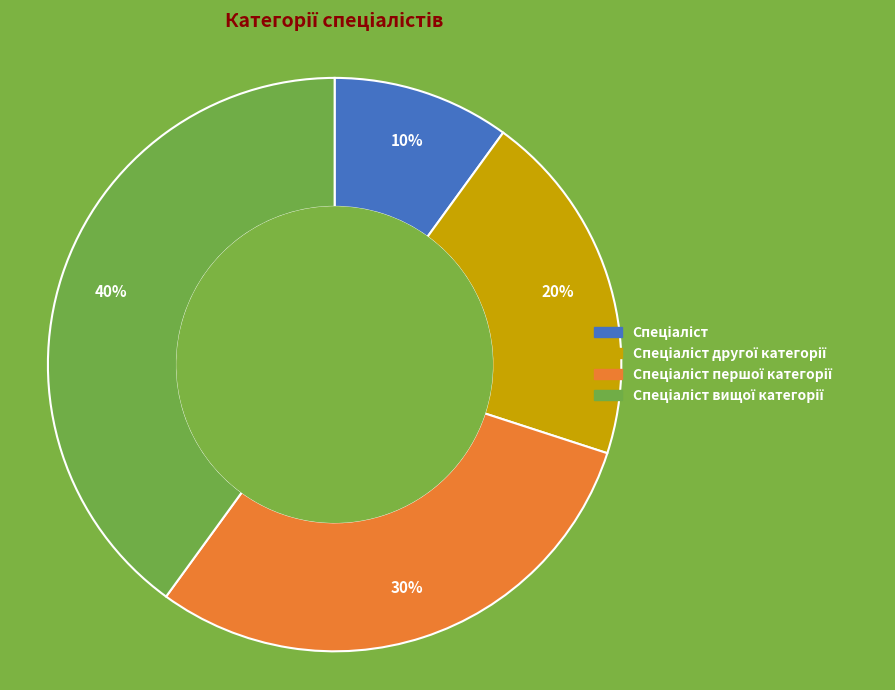

Is there any slice that represents more than half of the pie?

No